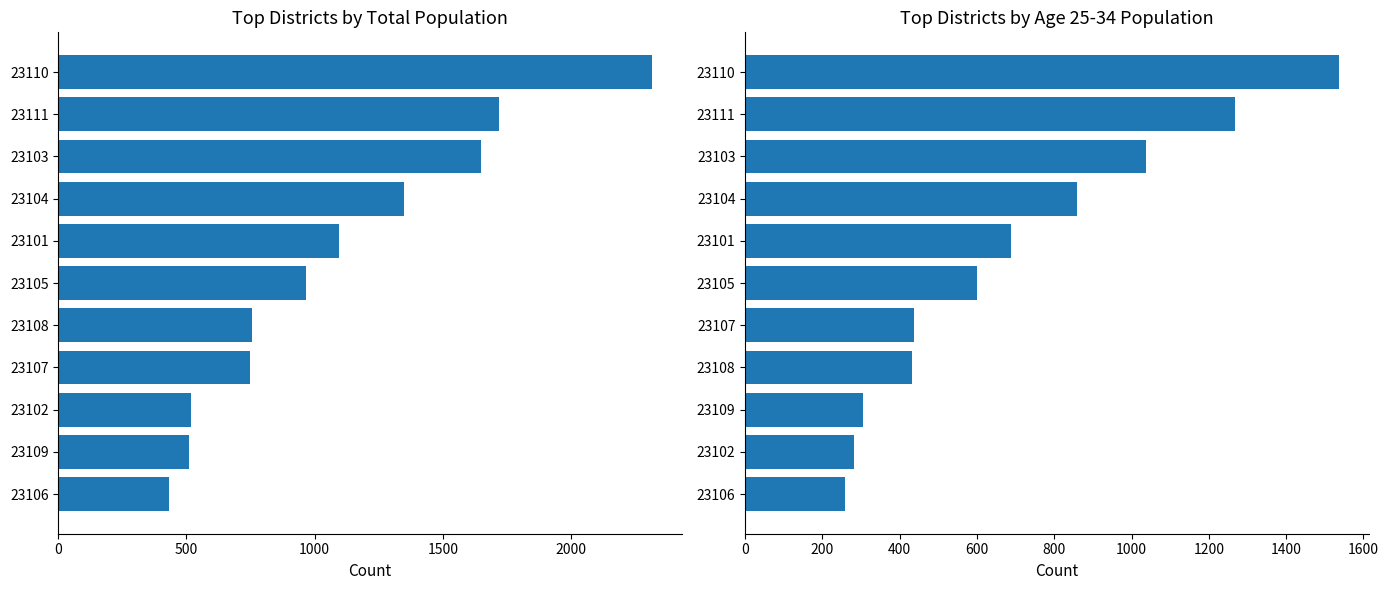

Which series has the widest spread of values?

Total